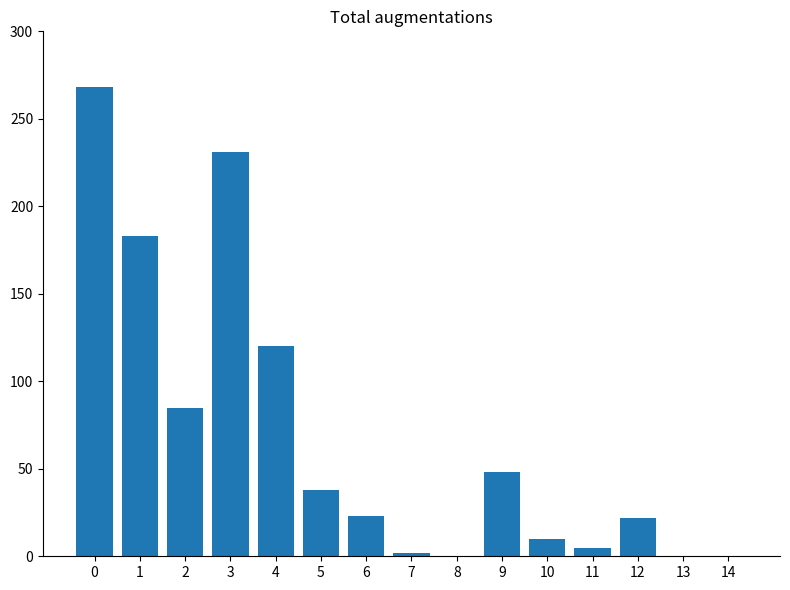

Is it true that the value at 0 is 268?

True